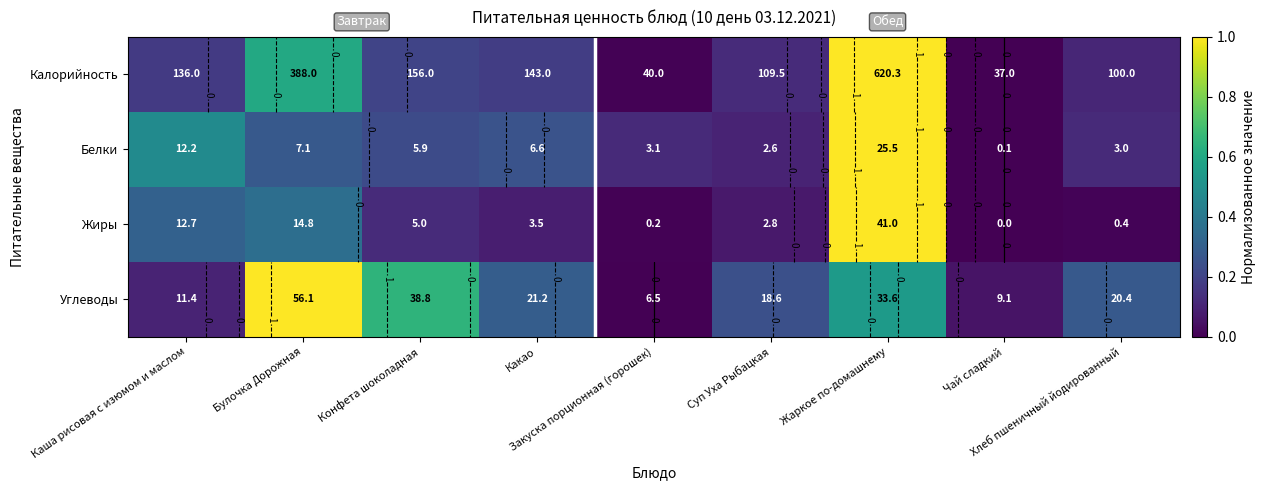

What is the total value across all series at Булочка Дорожная?

2.2